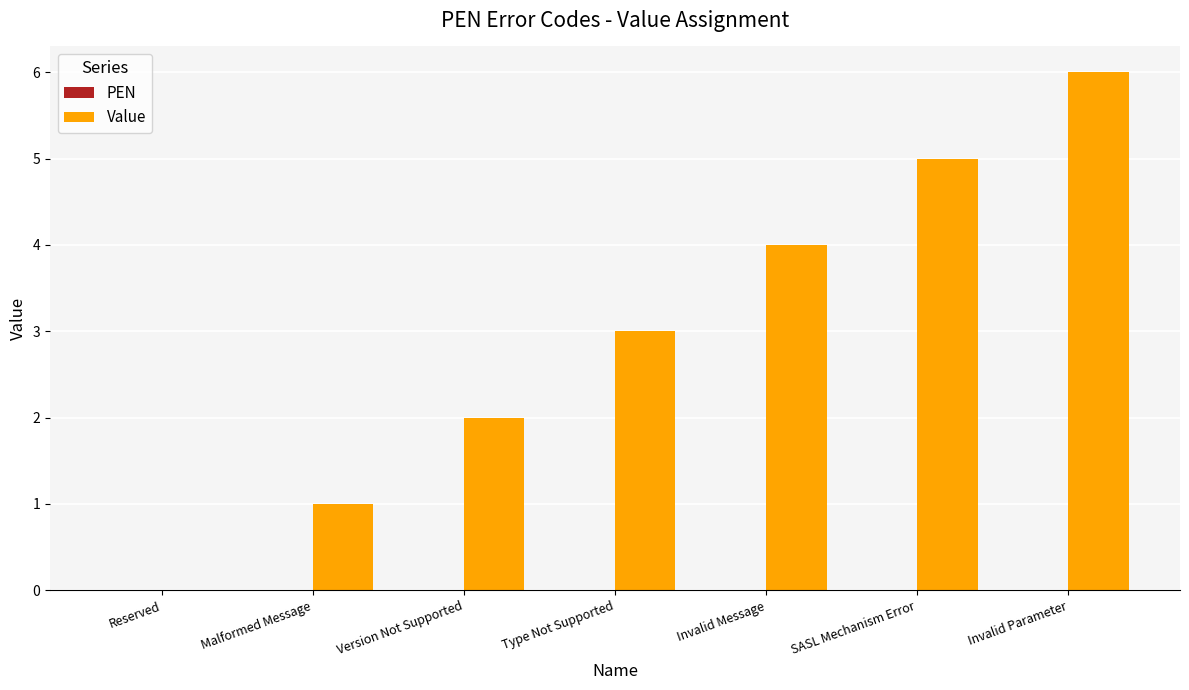

What is the ratio of the value at Version Not Supported to the value at Malformed Message?

2.0